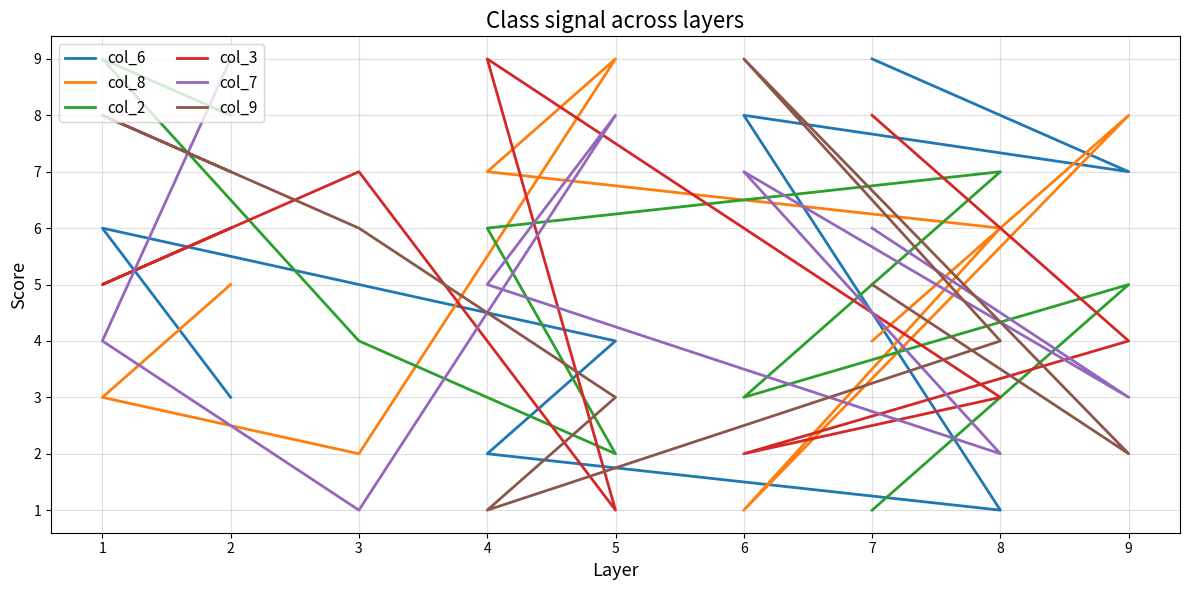

Between 2 and 1, which is larger?

1